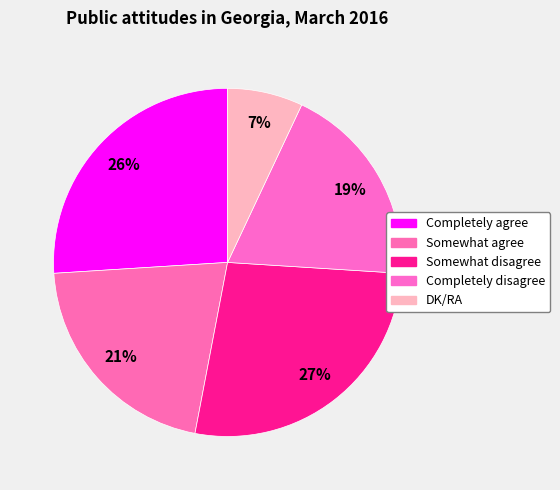

Which slice is the smallest?

DK/RA